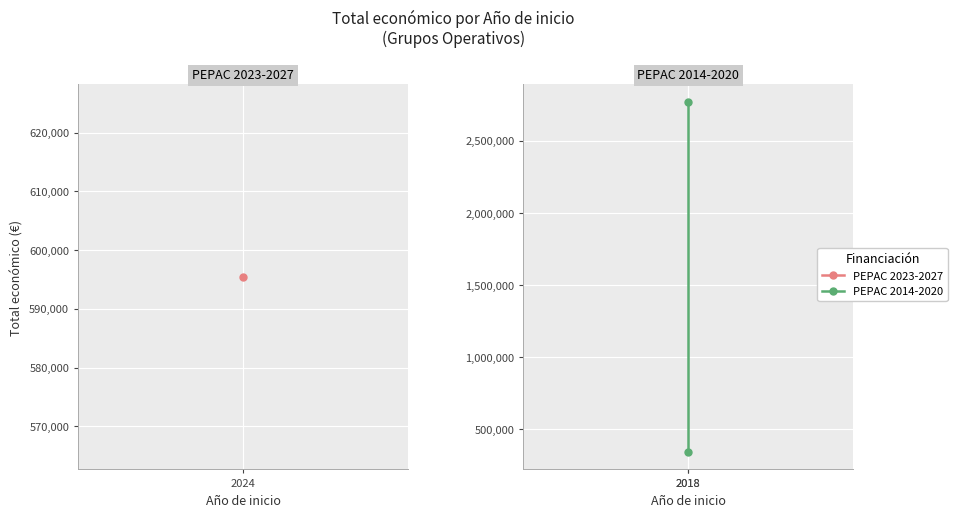

Is it true that the value at 2018 is 2769359?

True